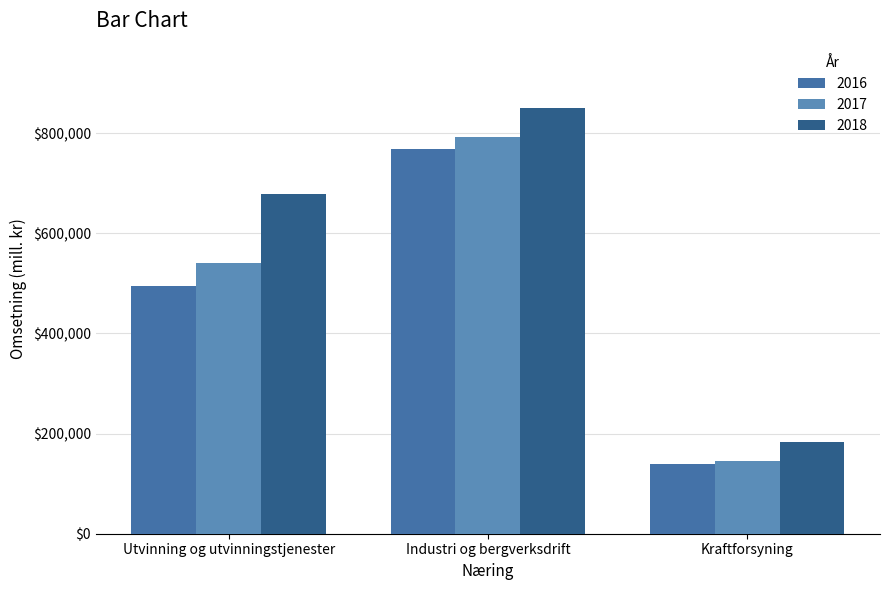

What are all the series names shown in the legend?

2016, 2017, 2018